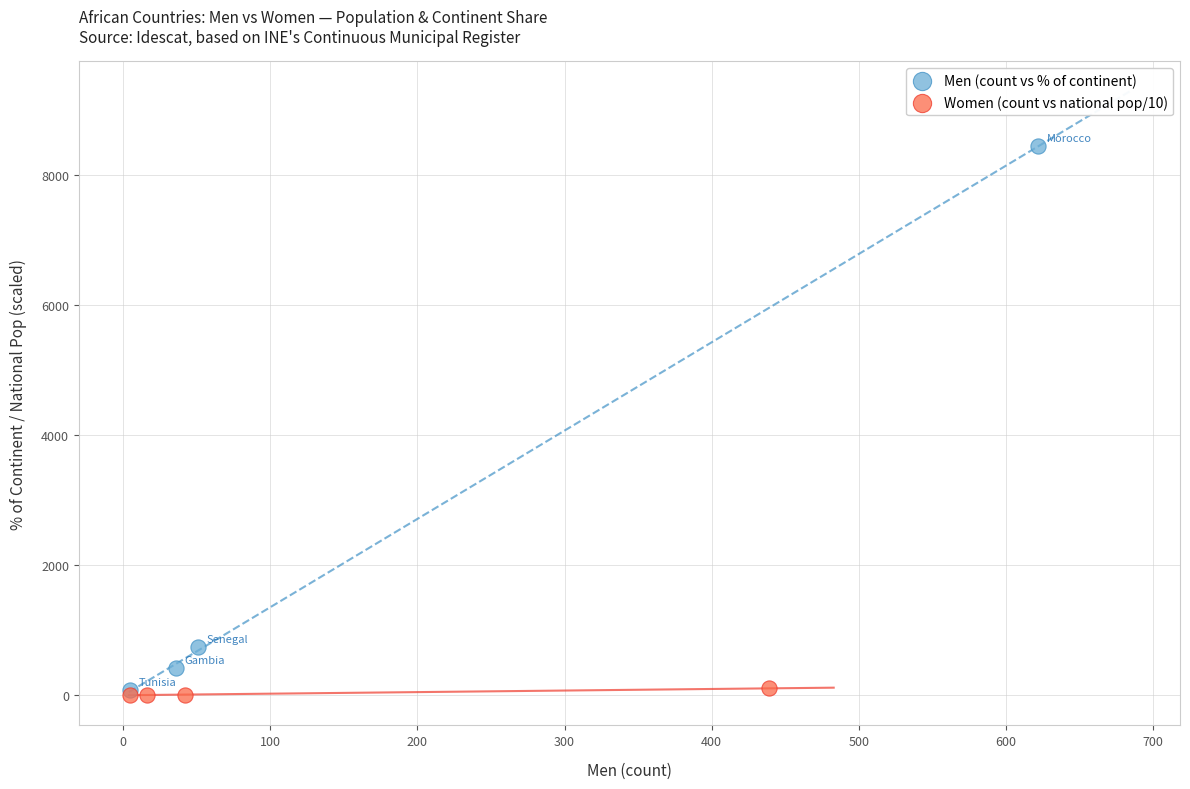

Which series reaches the maximum Y coordinate?

Men (count vs % of continent)